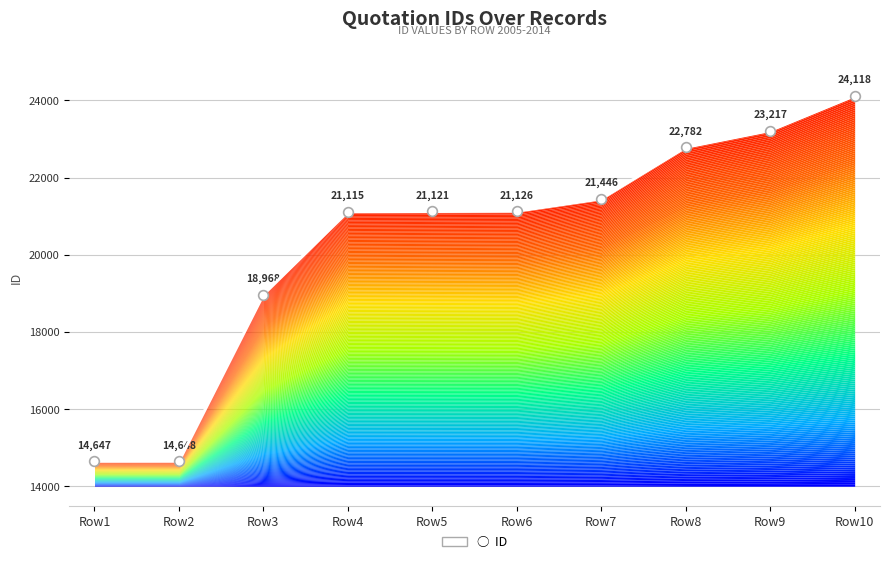

Approximately how many times larger is the value at Row6 compared to Row2?

1.4